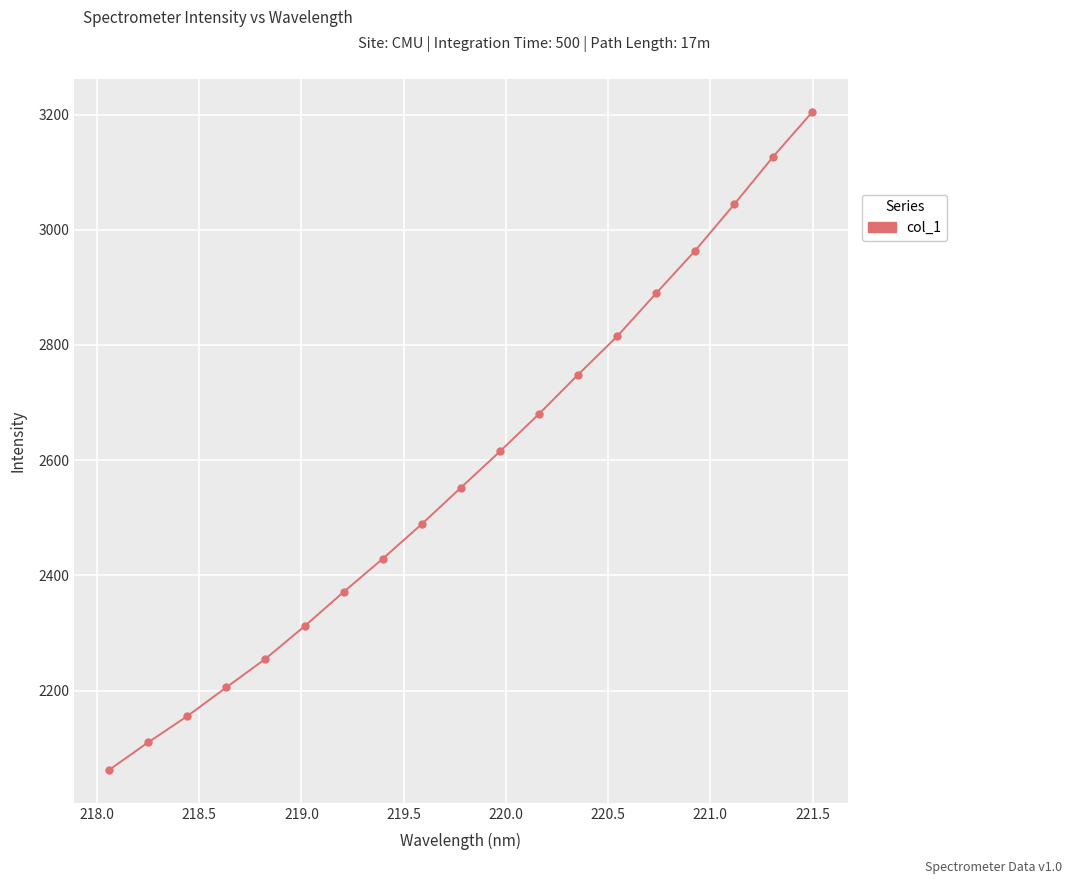

What is the minimum value shown in the chart?

2062.2